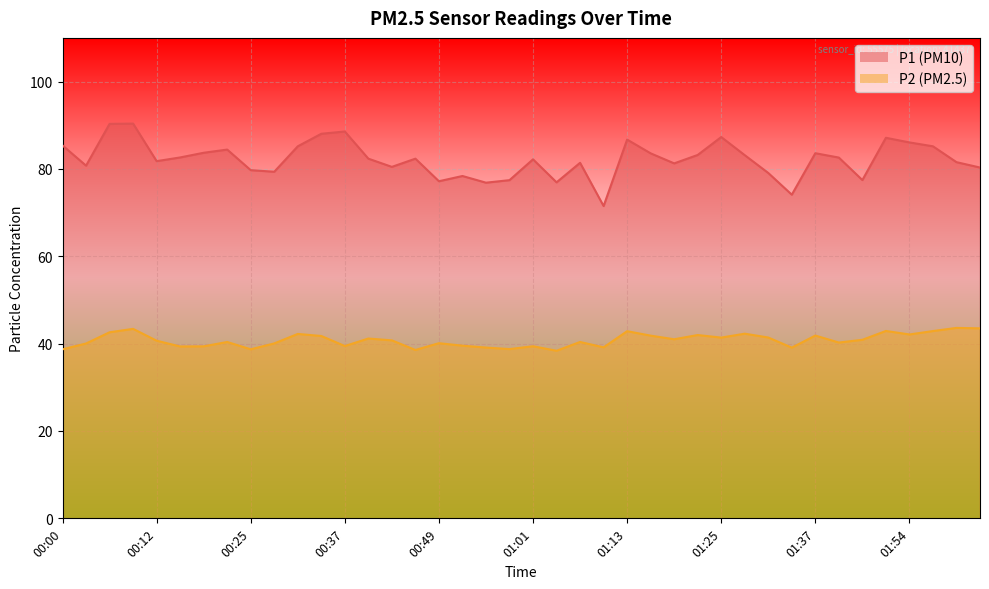

Which category has the highest value across all series?

00:09